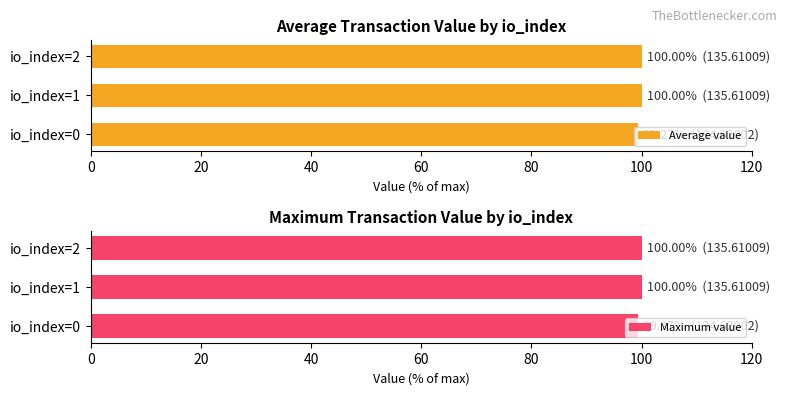

What is the highest value of the Average value series?

100.0